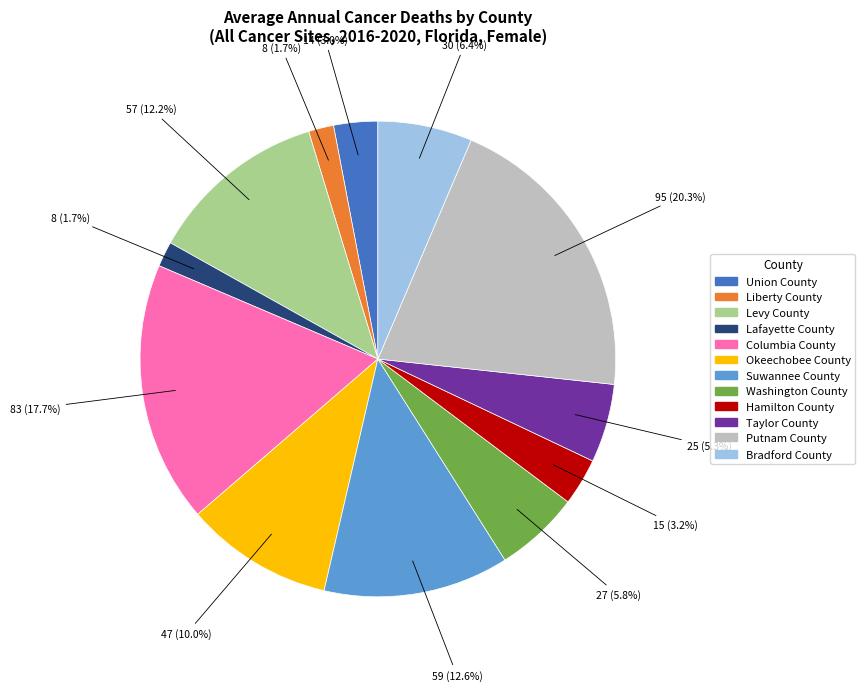

Combined, do Washington County and Columbia County account for over 50%?

No